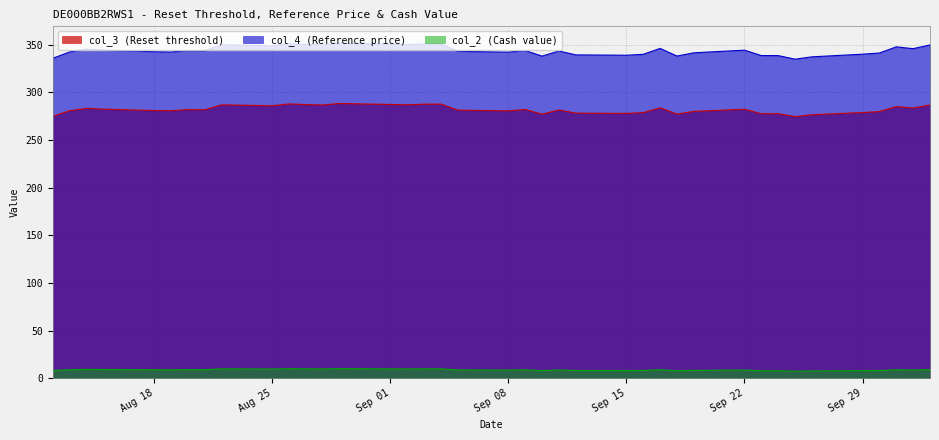

What is the label of the 4th point from the right?

2025-09-30